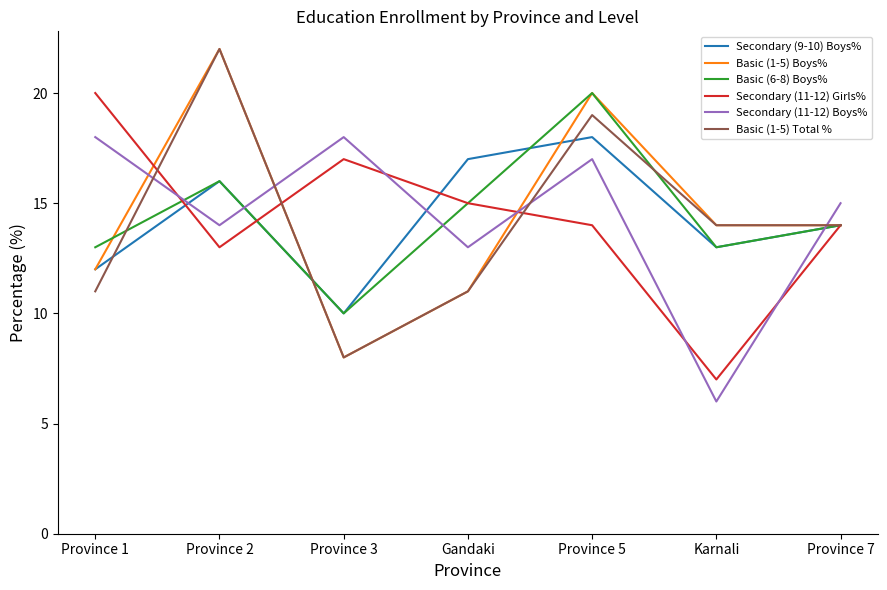

Reading right to left, extract all data points from this chart.

Secondary (9-10) Boys%: 14	13	18	17	10	16	12
Basic (1-5) Boys%: 14	14	20	11	8	22	12
Basic (6-8) Boys%: 14	13	20	15	10	16	13
Secondary (11-12) Girls%: 14	7	14	15	17	13	20
Secondary (11-12) Boys%: 15	6	17	13	18	14	18
Basic (1-5) Total %: 14	14	19	11	8	22	11